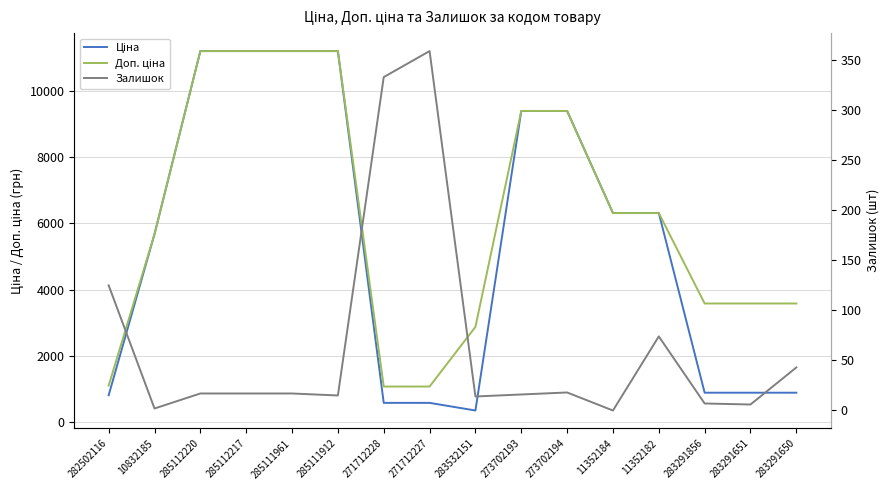

At how many categories does at least one series exceed 7614?

6